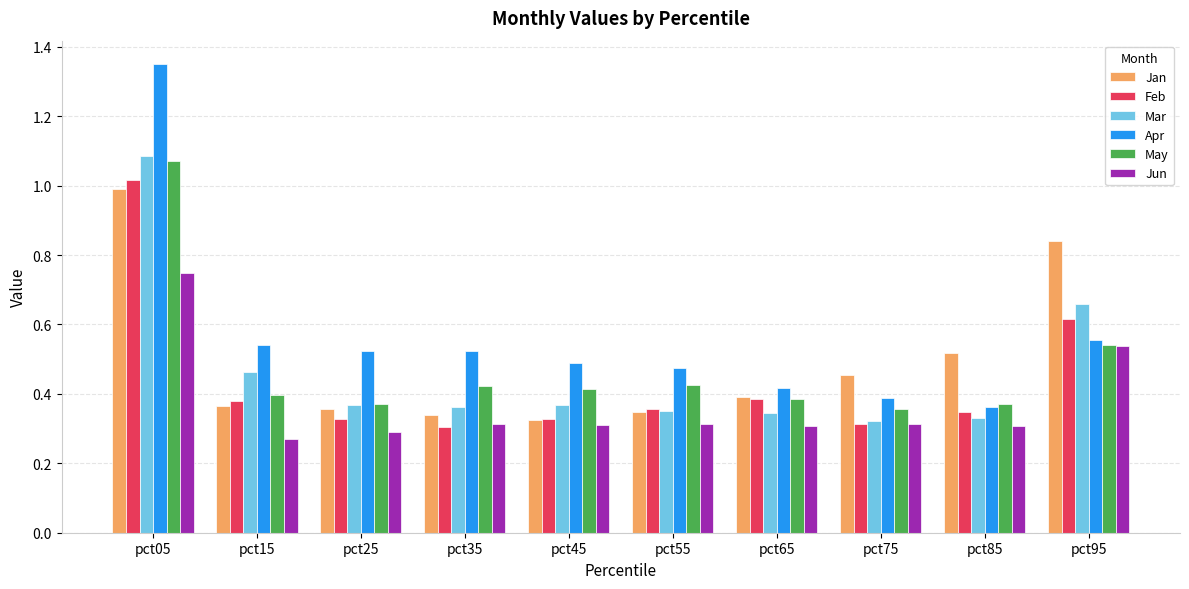

Which series has the largest range (max minus min)?

Apr